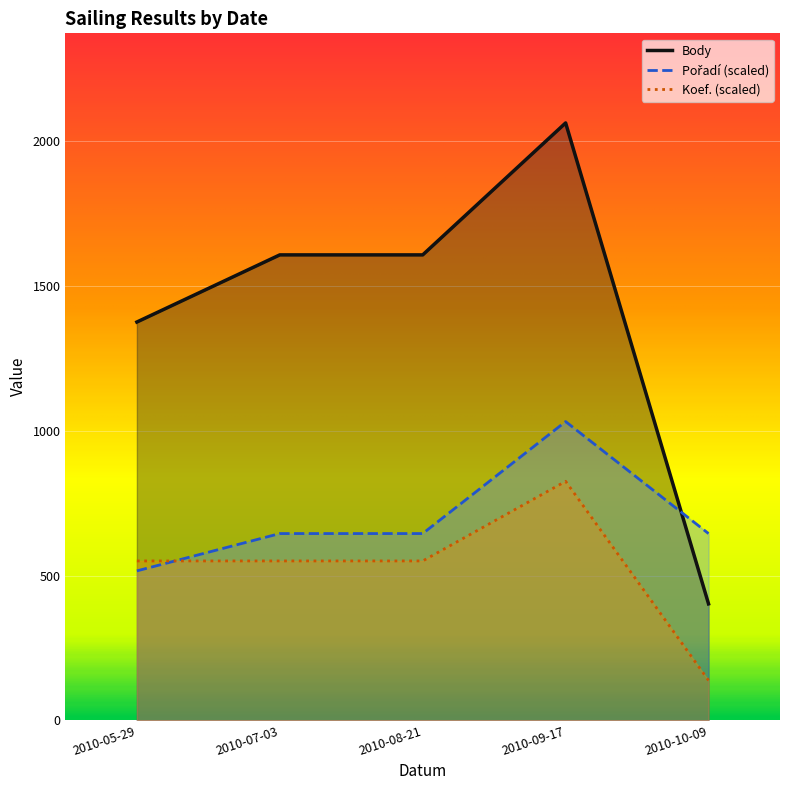

True or false: Body has a value of 2700.0 at 2010-07-03.

False